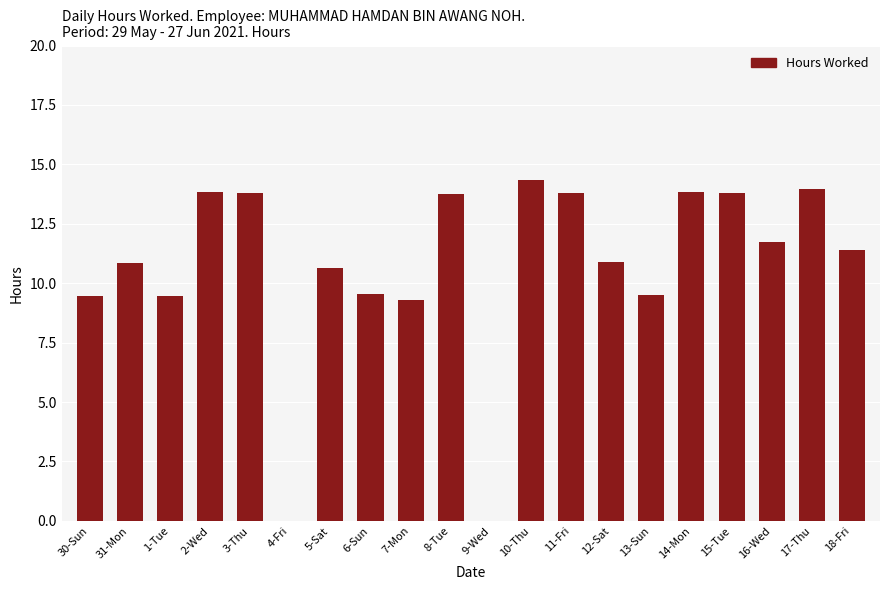

What is the greatest value displayed?

14.3